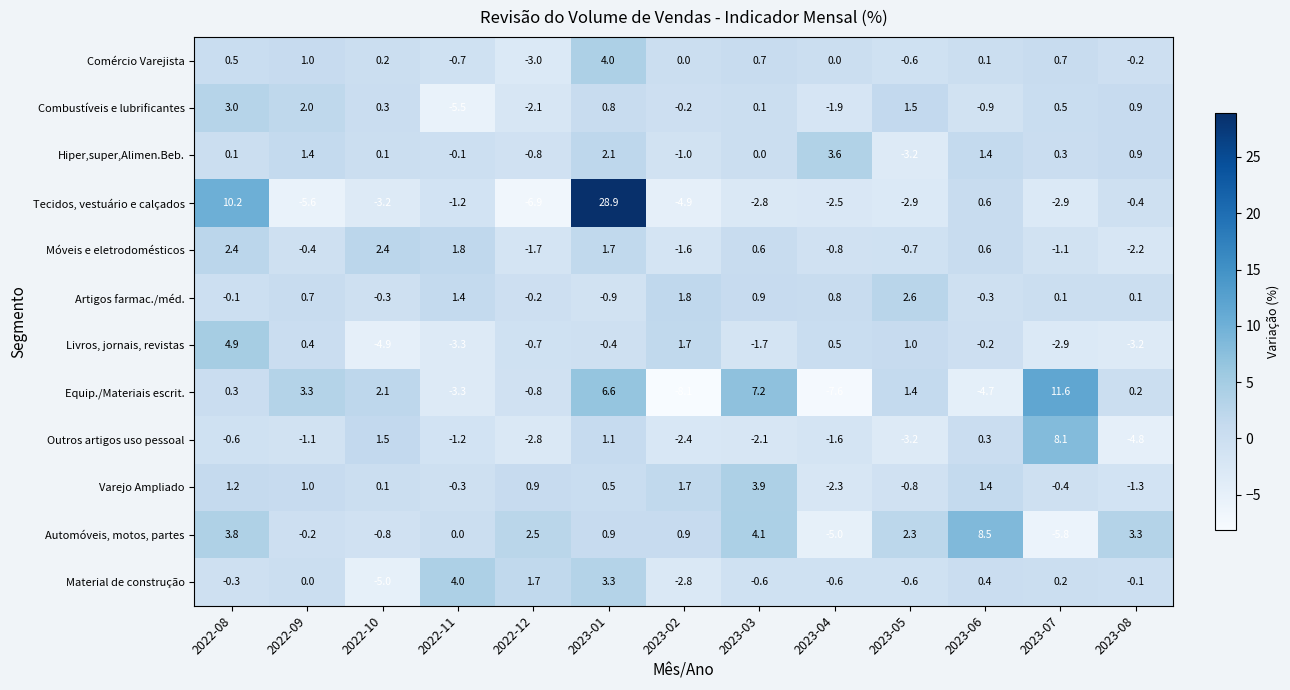

What is the lowest value of the Combustíveis e lubrificantes series?

-5.5